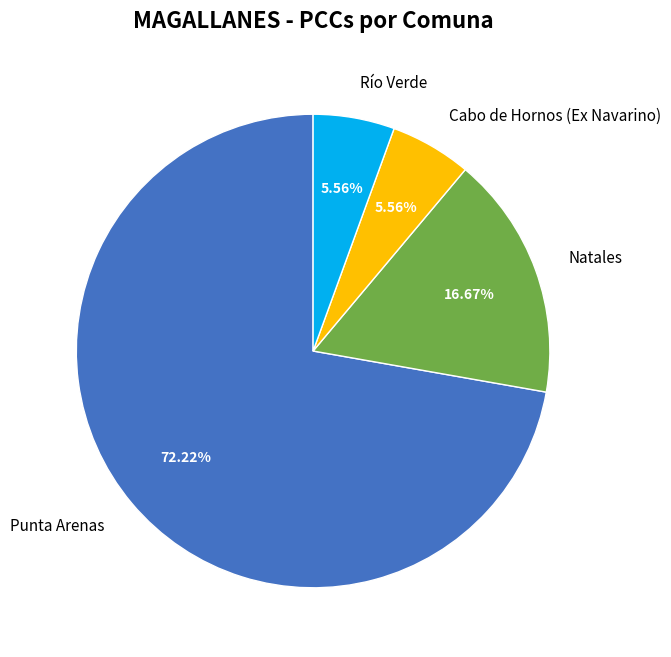

The Natales slice represents 17% of the pie. True or false?

True